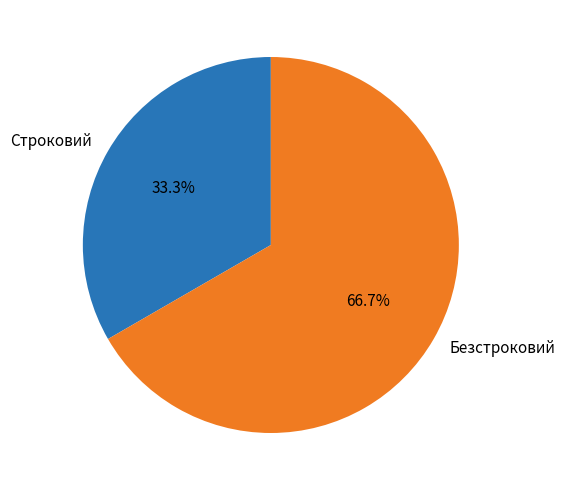

How many segments does this pie chart have?

2